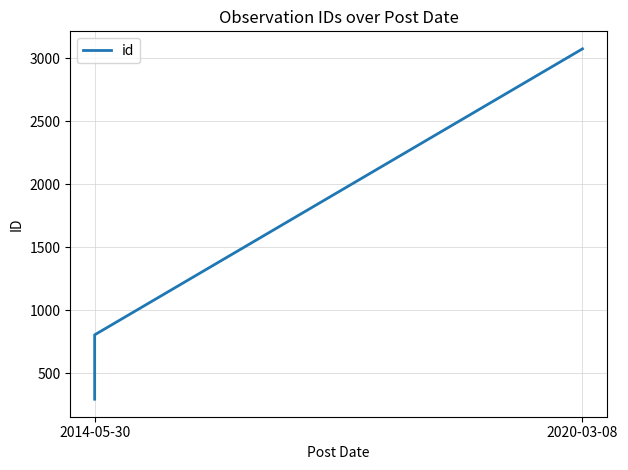

Is it true that the value at 2014-05-30 is 92?

False